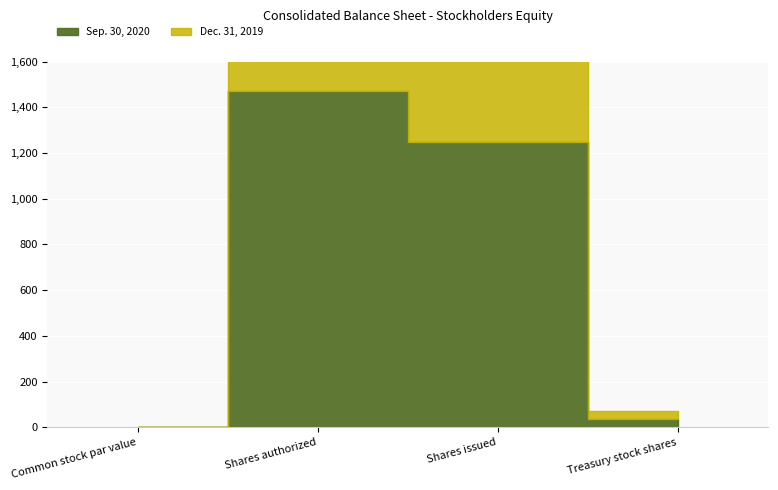

Which has a higher value, Common stock par value or Treasury stock shares?

Treasury stock shares